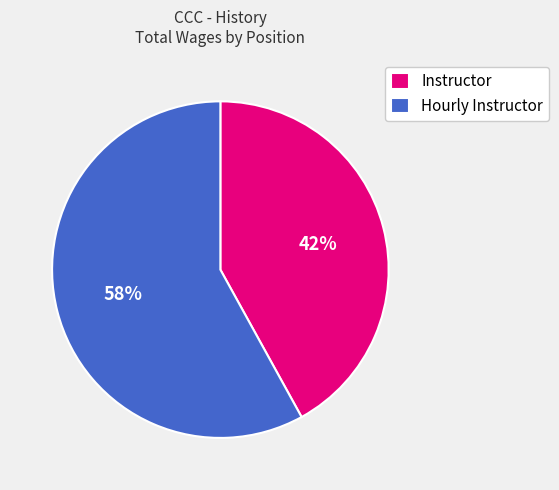

Is it true that Hourly Instructor is 1% of the pie?

False